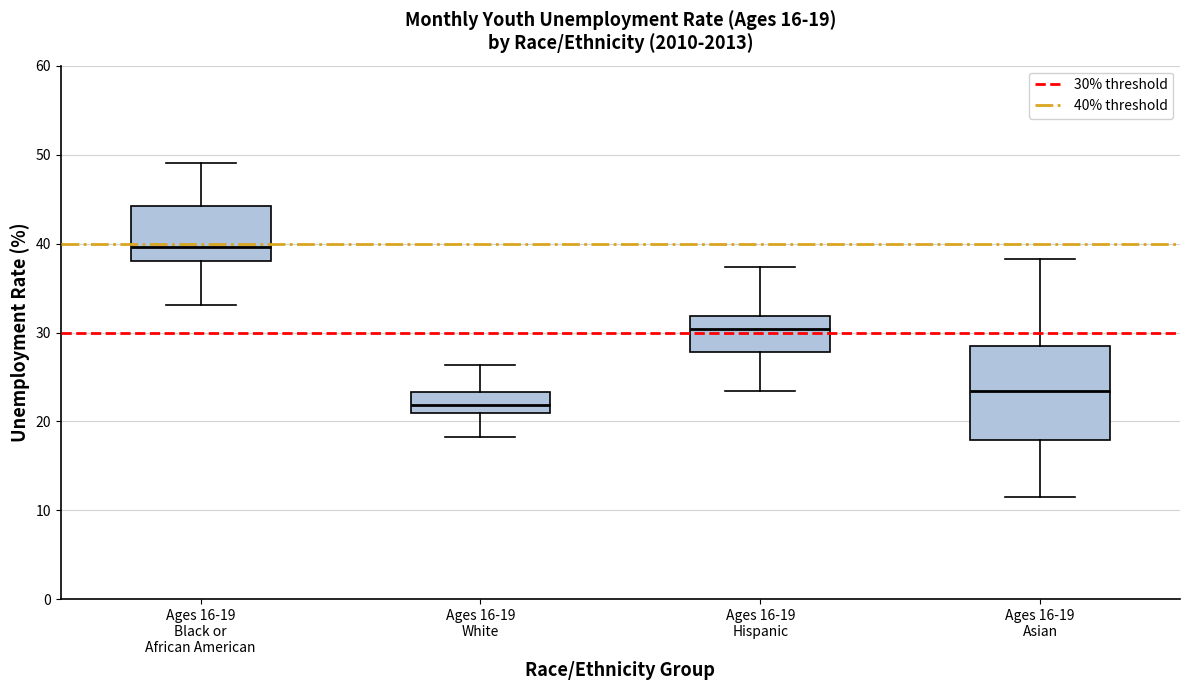

Comparing the boxes themselves (not the whiskers), which one is the tallest?

Ages 16-19 Asian